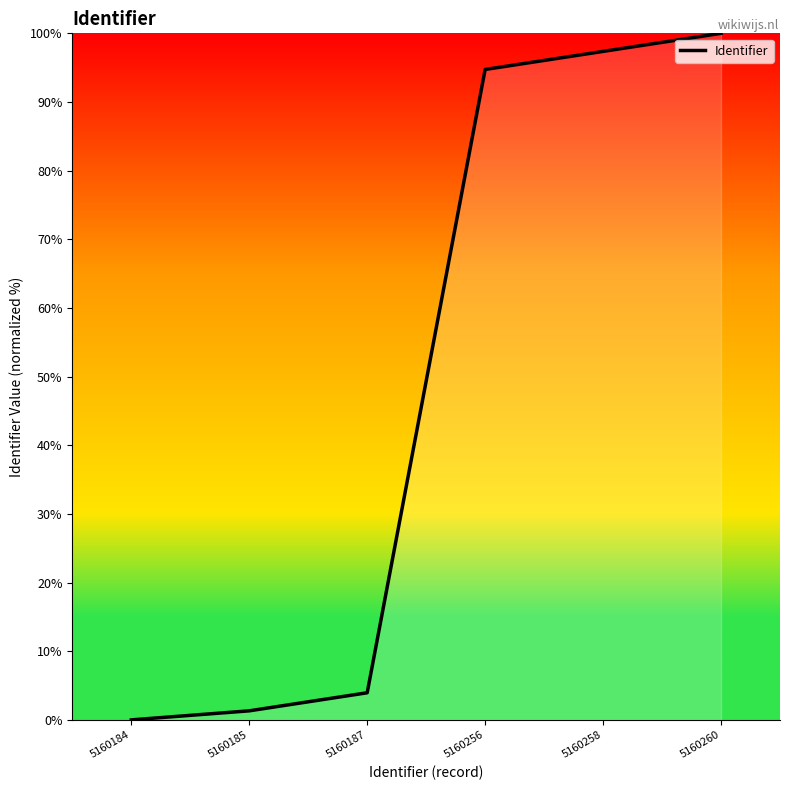

What is the ratio of the value at 5160258 to the value at 5160187?

24.7